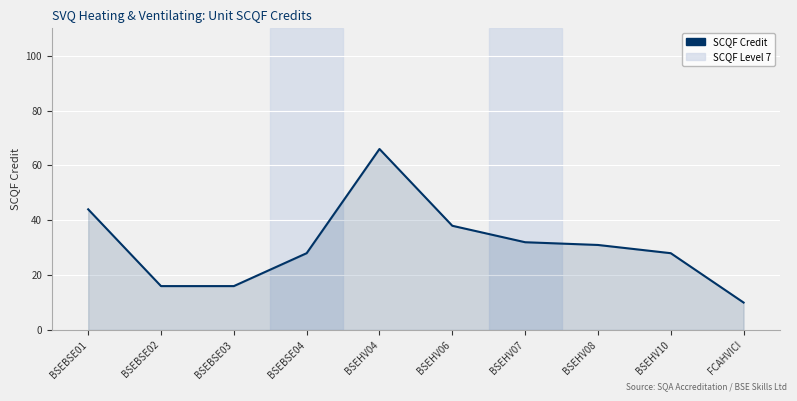

What is the maximum value shown in the chart?

66